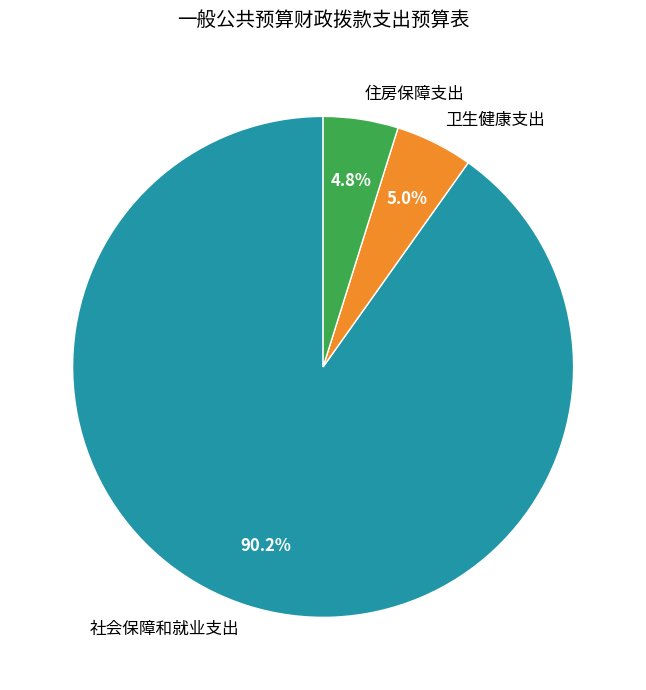

Which category has the biggest portion of the pie?

社会保障和就业支出